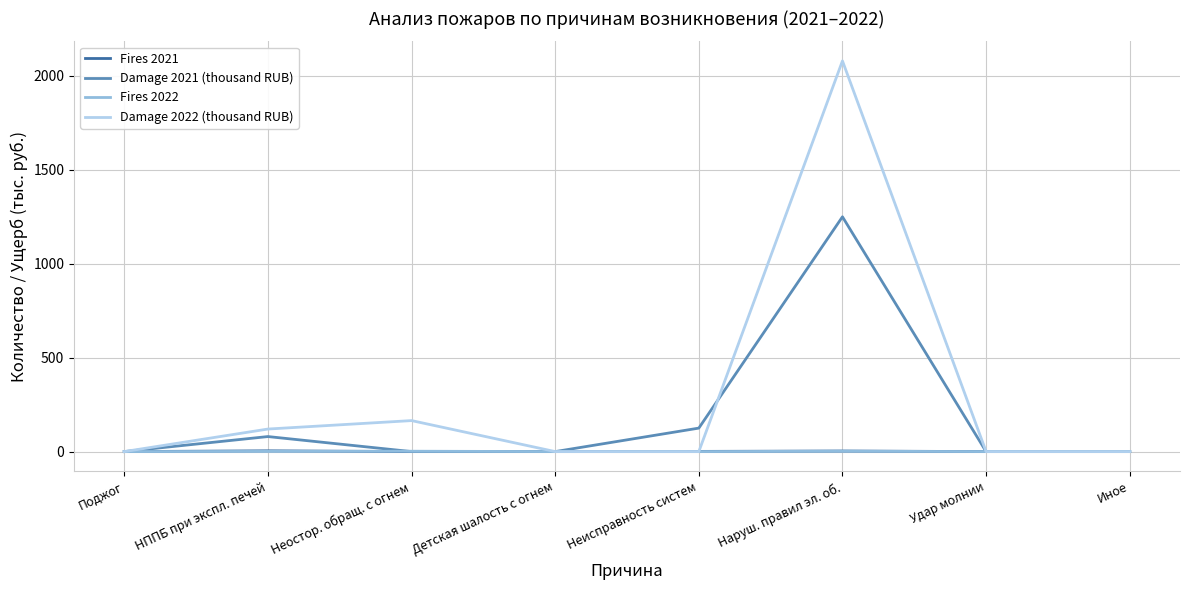

At which category is the sum across all series the highest?

Наруш. правил эл. об.